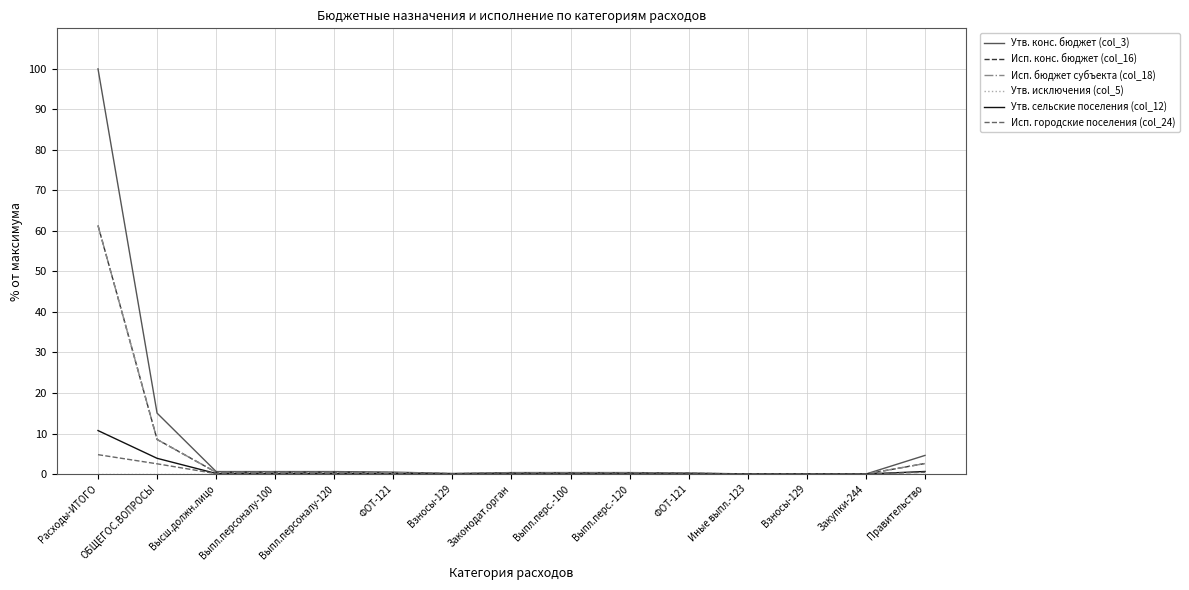

Which series has the largest total across all categories?

Утв. конс. бюджет (col_3)